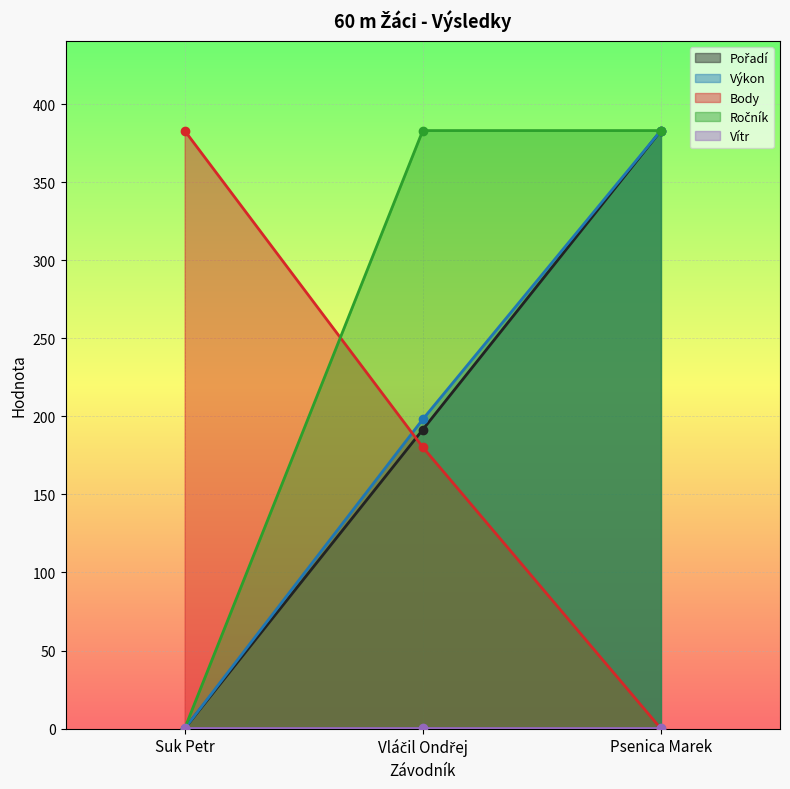

True or false: Ročník has a value of 166.9 at Suk Petr.

False